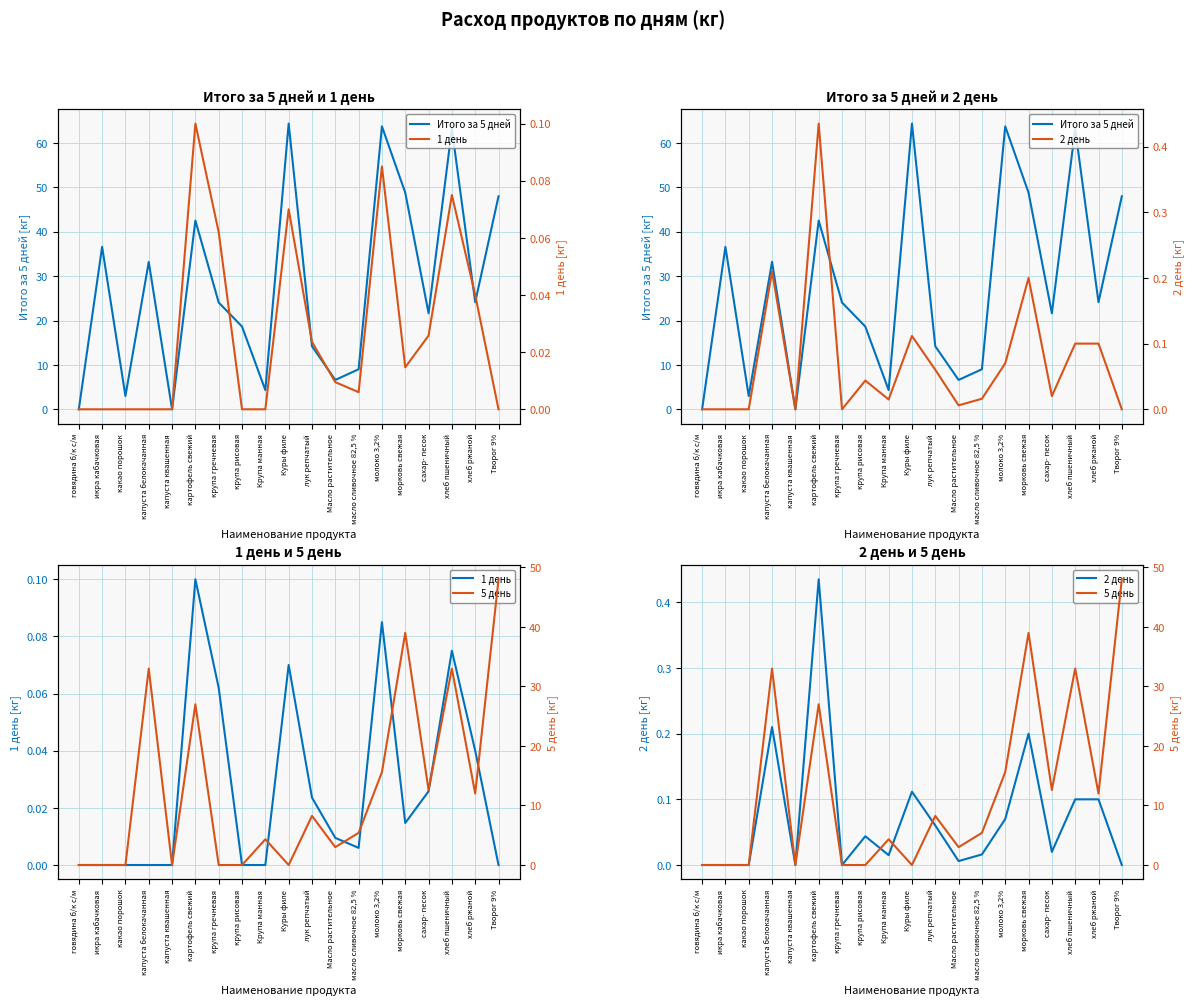

The Итого за 5 дней series shows 9.0 at масло сливочное 82,5 %. True or false?

True